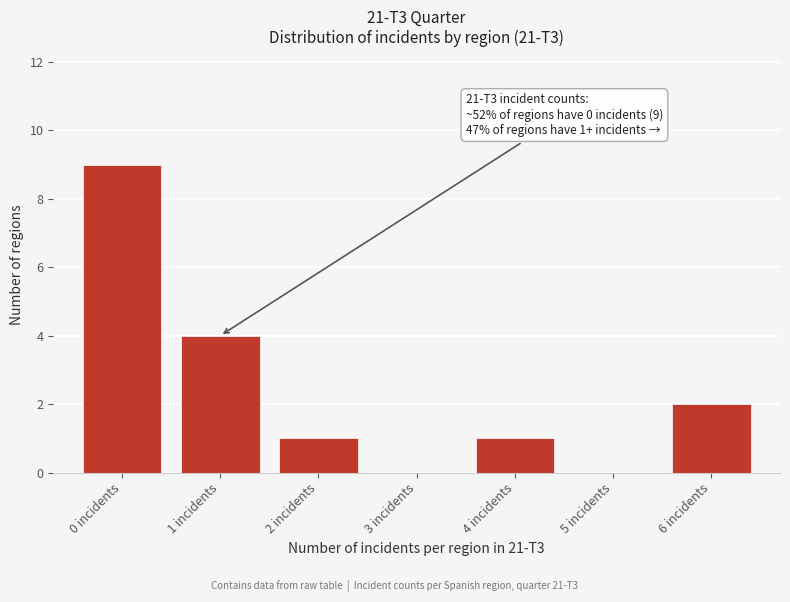

Over which range of the x-axis is the bar tallest?

-0.5 to 0.5